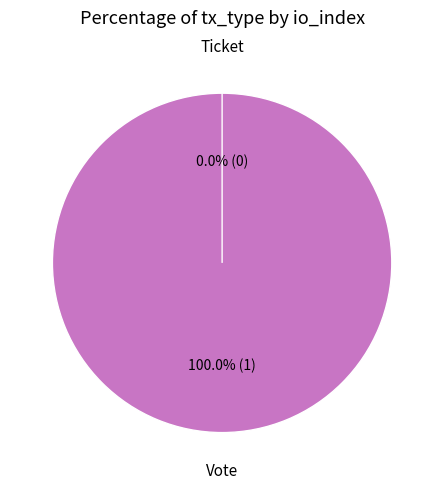

What percentage is the Vote slice, to the nearest percent?

100%